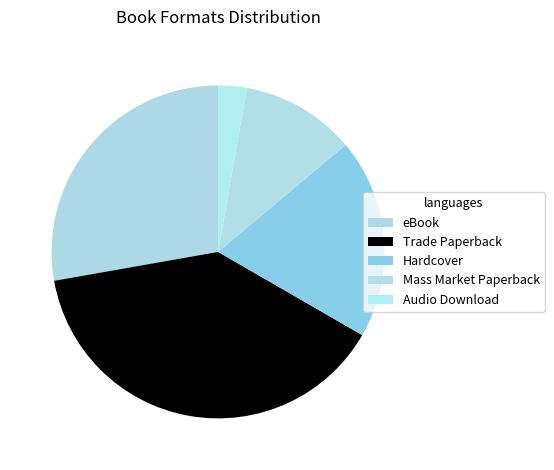

Rank the categories by value from highest to lowest.

Trade Paperback, eBook, Hardcover, Mass Market Paperback, Audio Download